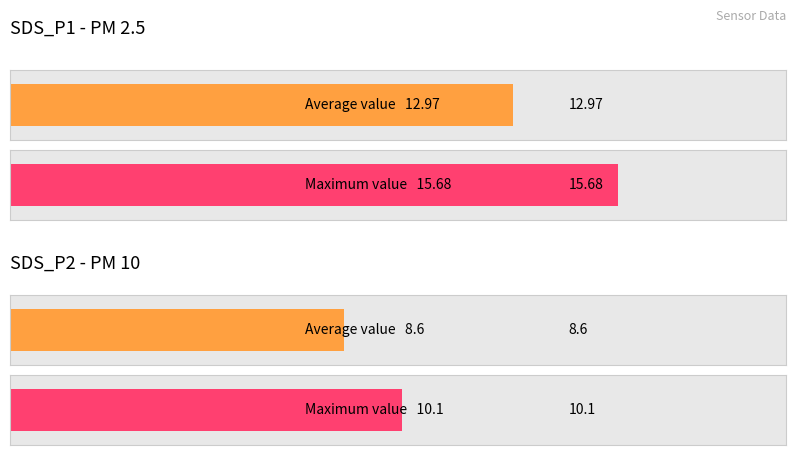

Is the value of SDS_P2 at 00:01 greater than the value of SDS_P1 at 00:45?

No